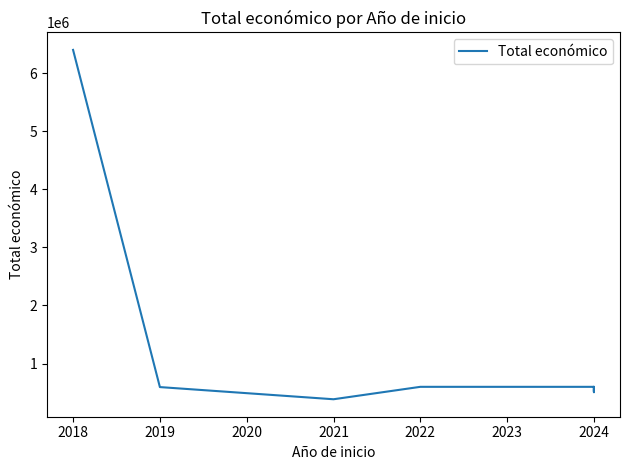

Does the chart have visible grid lines?

No